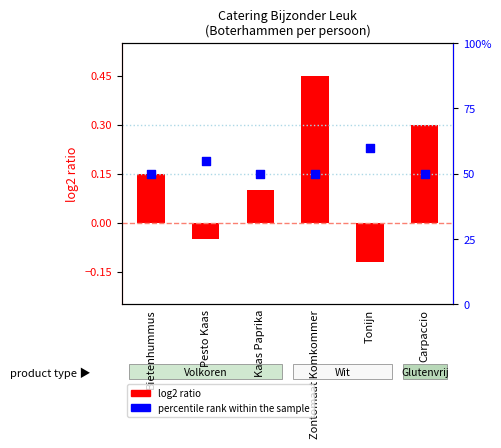

Is the value of log2 ratio at Pesto Kaas greater than the value of percentile rank within the sample at Pesto Kaas?

No